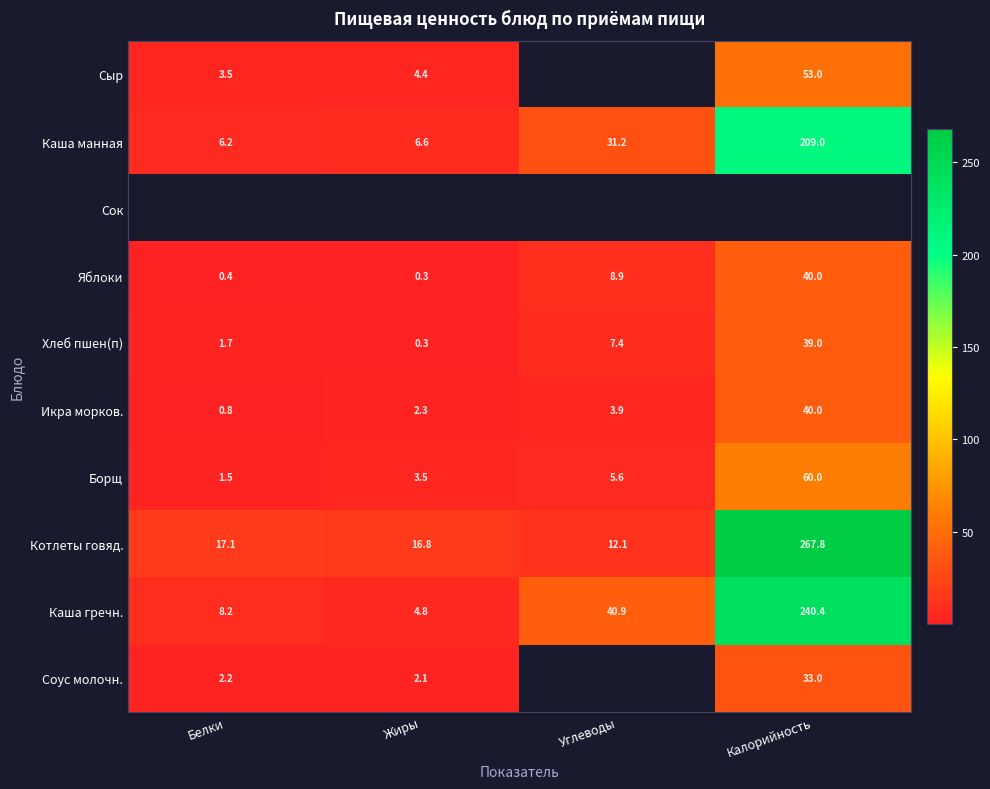

Is the value of Сыр at Белки greater than the value of Котлеты говяд. at Жиры?

No